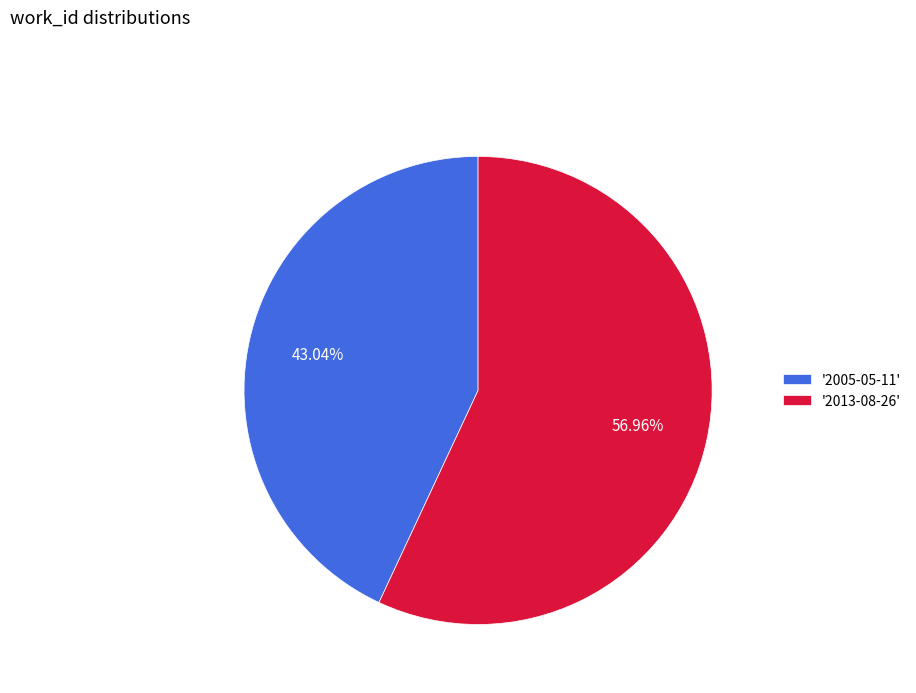

What is the smallest slice in the pie chart?

'2005-05-11'